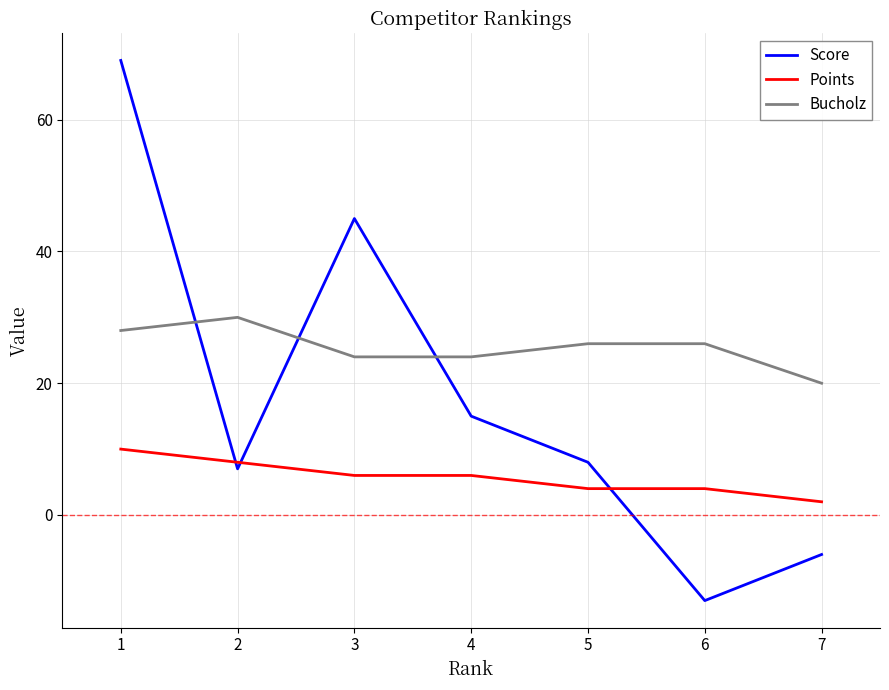

The value of Bucholz at 3 is 24. True or false?

True